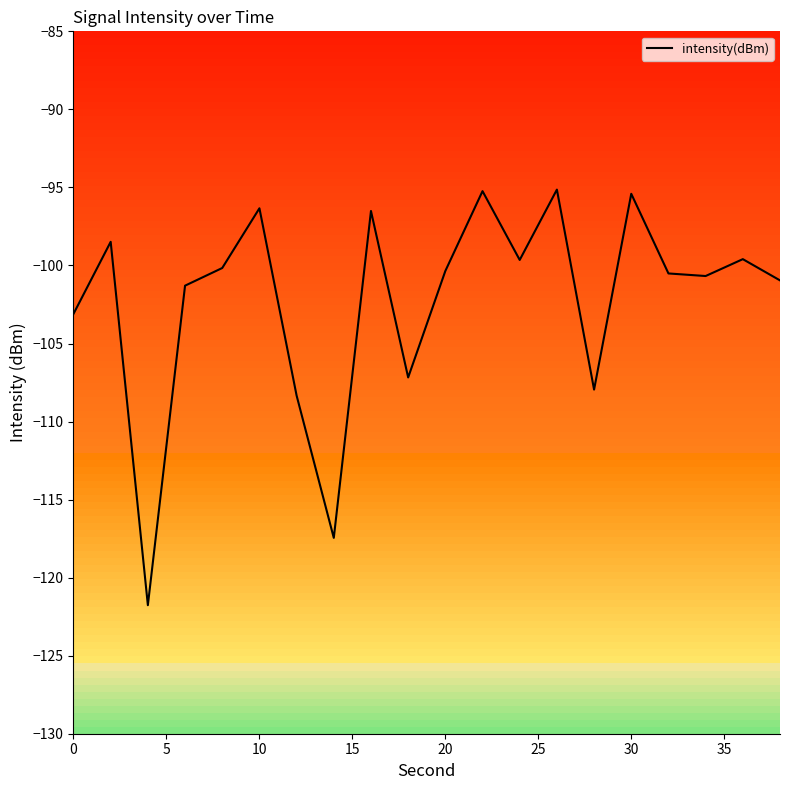

Does the chart display data point markers on the line(s)?

No